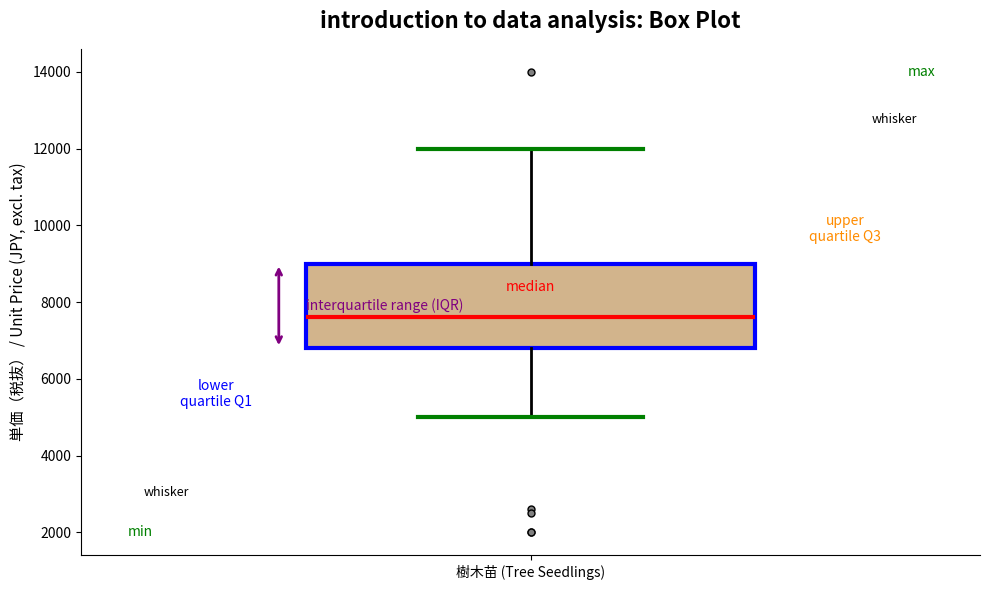

Read this box plot against the y-axis: the position of the median line, the range covered by the box, and the ends of both whiskers. The values are not printed on the chart, so give them approximately, as read against the axis.

median 7600, box 6800 to 9000, whiskers 5000 to 12000